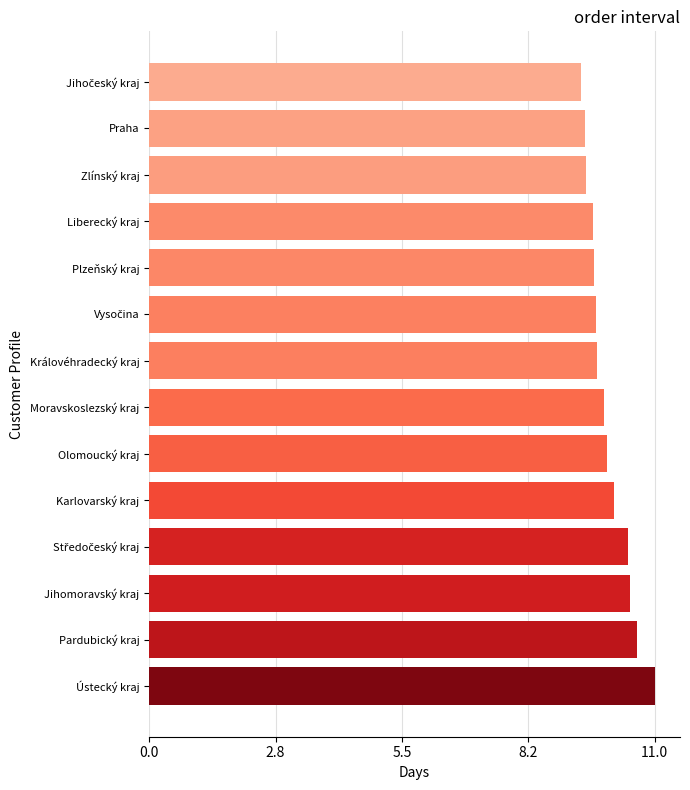

At which label is the value closest to 43009?

Karlovarský kraj